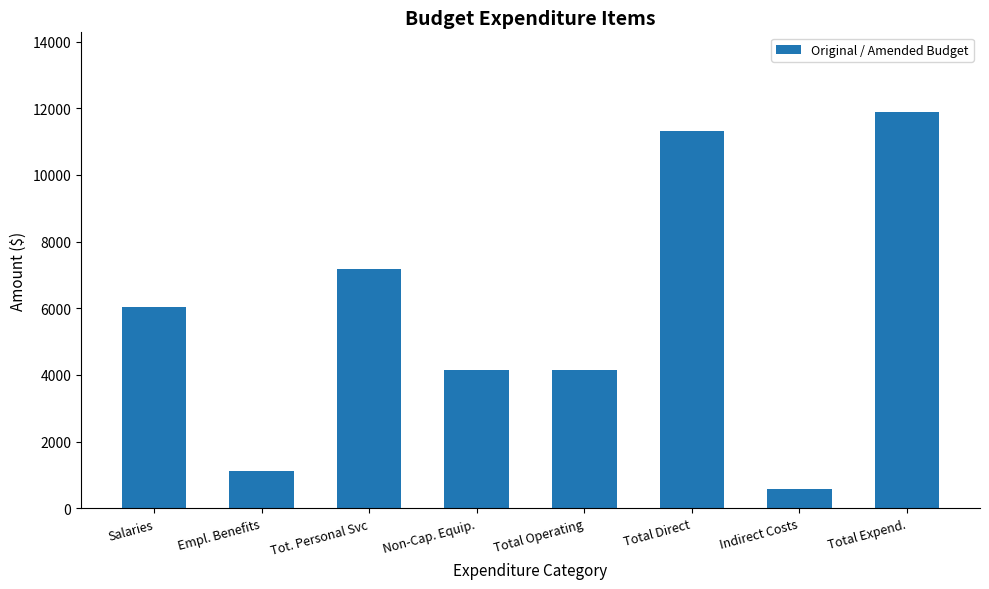

What is the difference between the maximum and minimum values?

11332.7